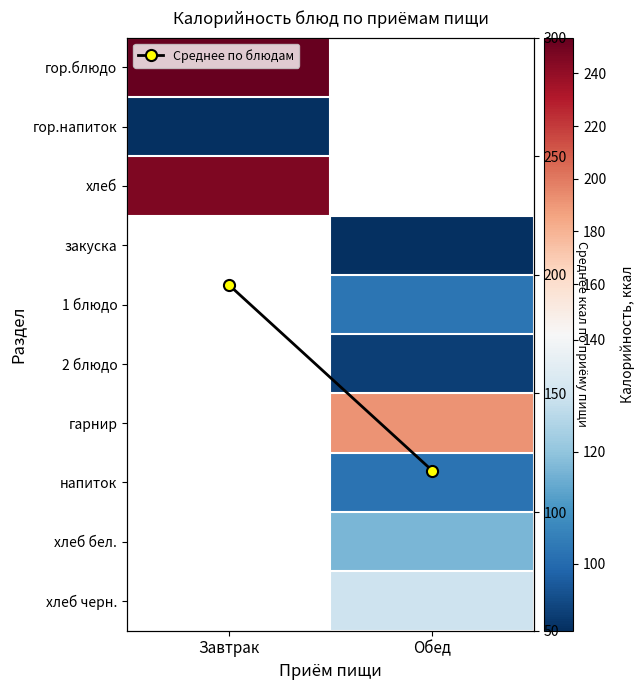

Which series has the largest total across all categories?

Среднее по блюдам